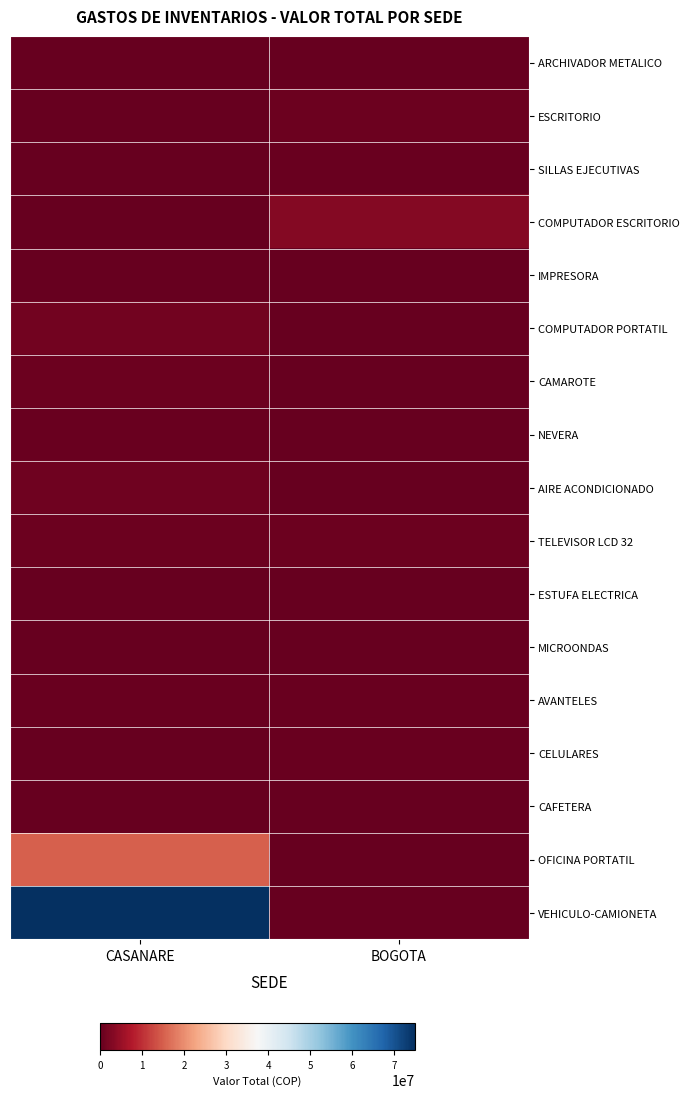

List the series in order of their peak value, highest first.

VEHICULO-CAMIONETA, OFICINA PORTATIL, COMPUTADOR ESCRITORIO, COMPUTADOR PORTATIL, AIRE ACONDICIONADO, ESCRITORIO, TELEVISOR LCD 32, CAMAROTE, SILLAS EJECUTIVAS, NEVERA, AVANTELES, CELULARES, IMPRESORA, ARCHIVADOR METALICO, MICROONDAS, ESTUFA ELECTRICA, CAFETERA